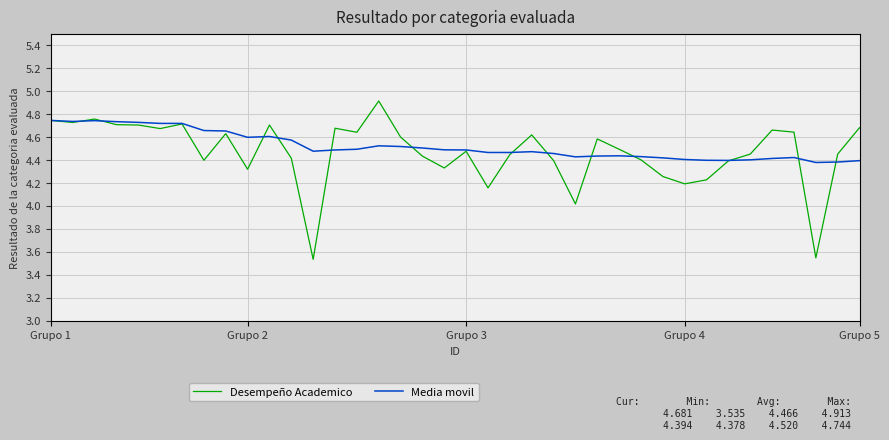

List the series in order of their peak value, highest first.

Desempeño Academico, Media movil